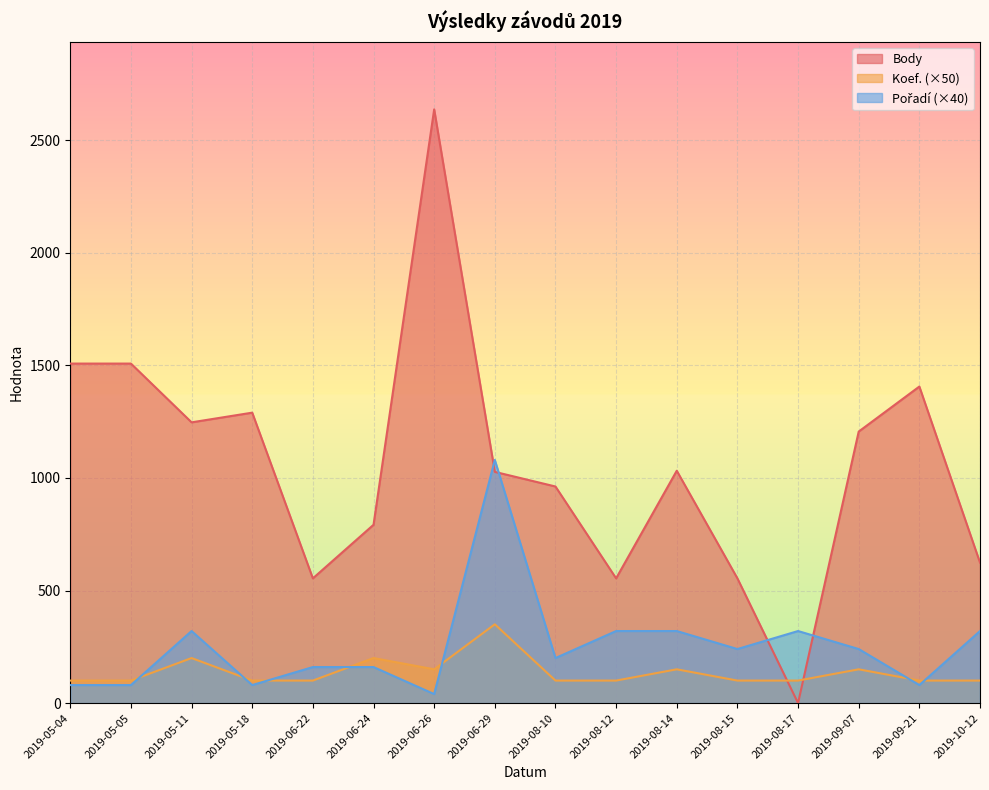

The value of Body at 2019-06-22 is 876. True or false?

False